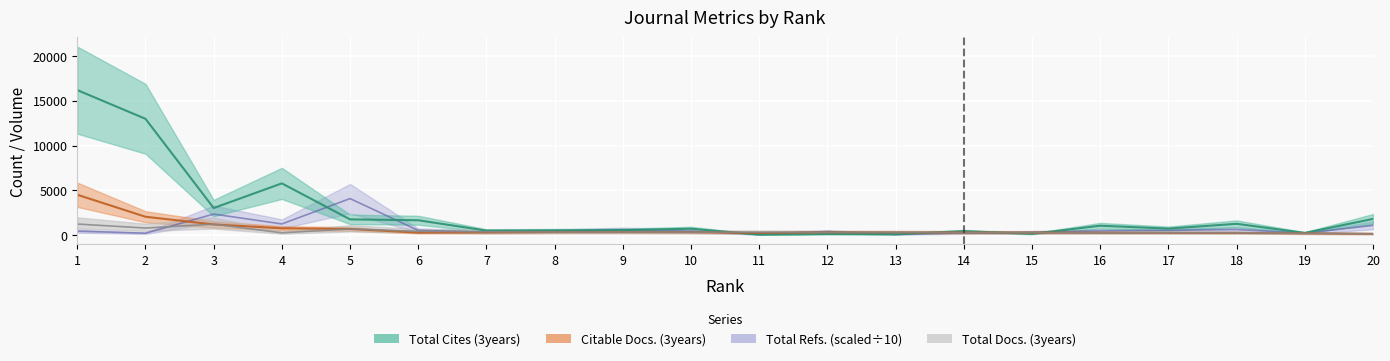

What is the smallest value displayed?

66.0